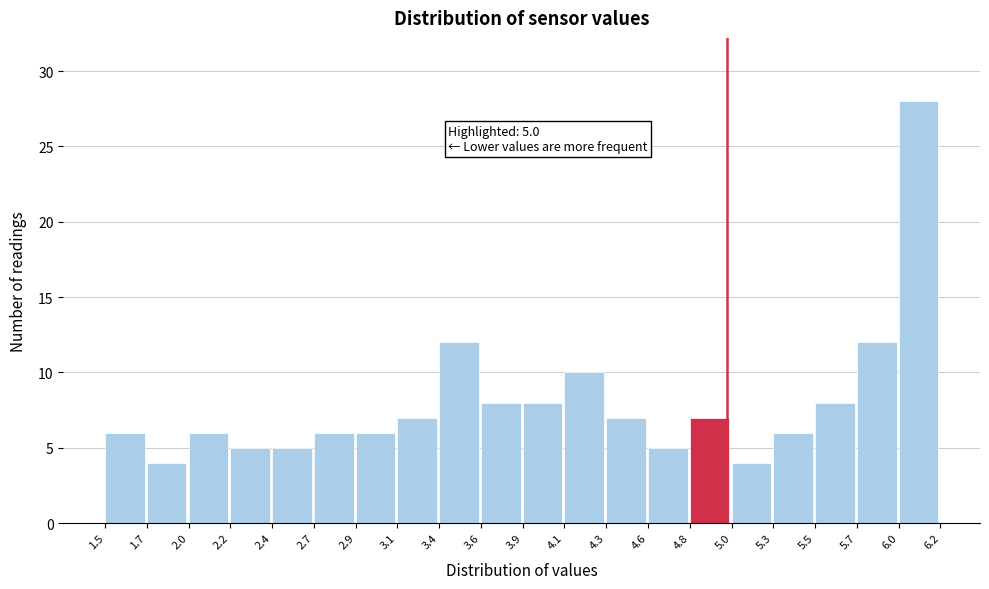

Which range on the x-axis has the tallest bar?

6.0 to 6.2